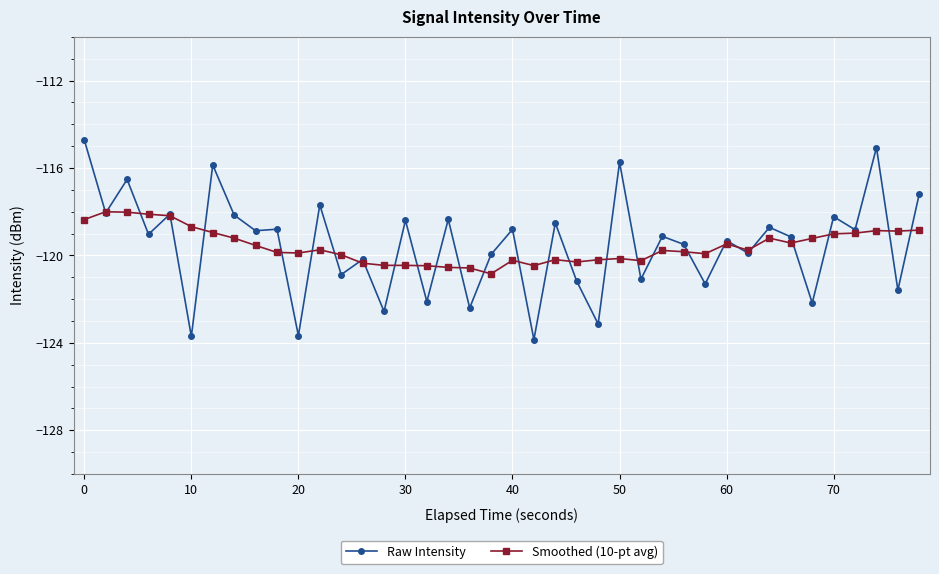

Which series has the widest spread of values?

Raw Intensity